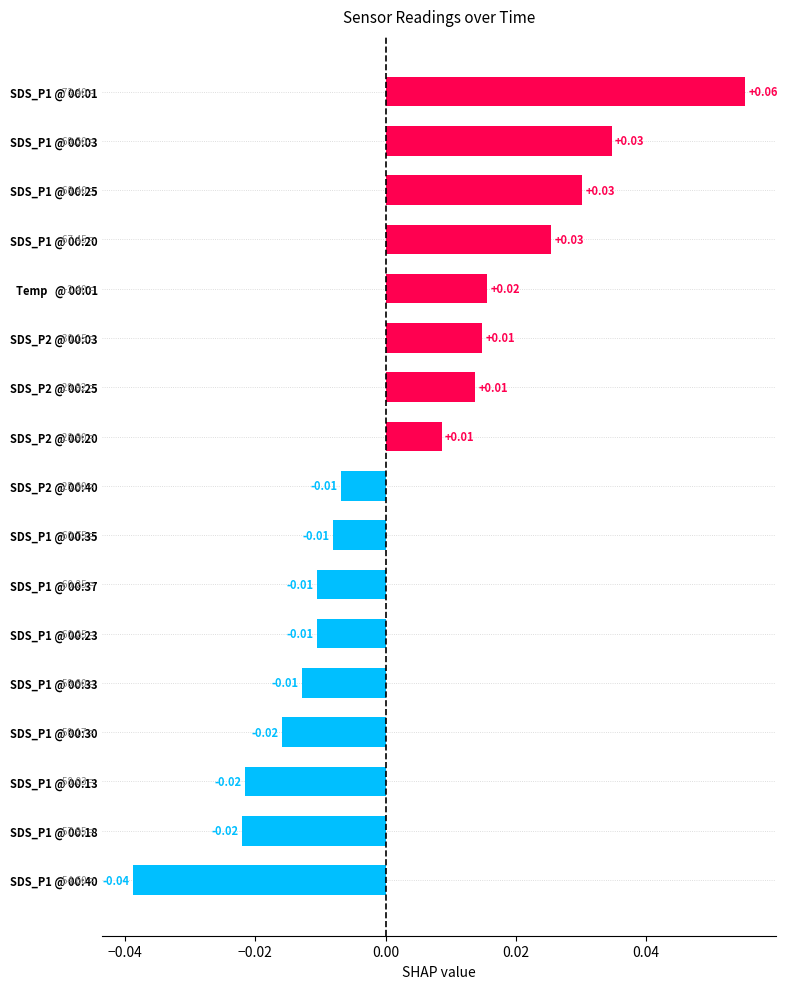

Which has a higher value, SDS_P1 @ 00:37 or SDS_P1 @ 00:13?

SDS_P1 @ 00:37